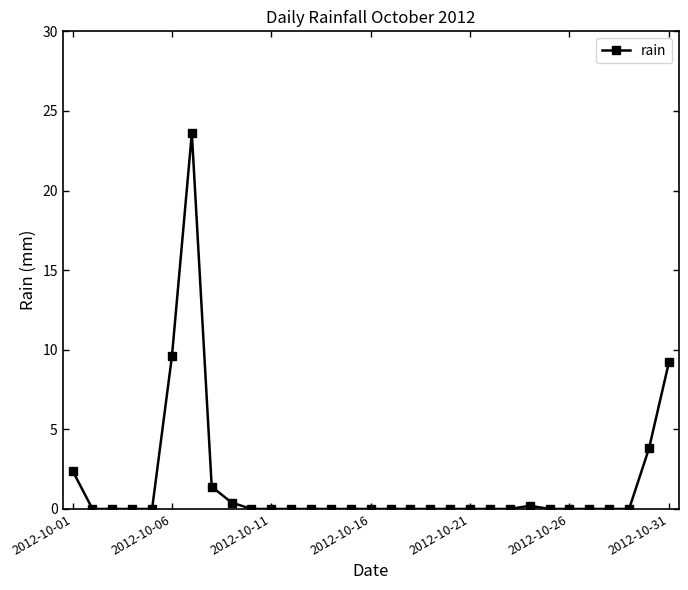

What is the maximum value shown in the chart?

23.6